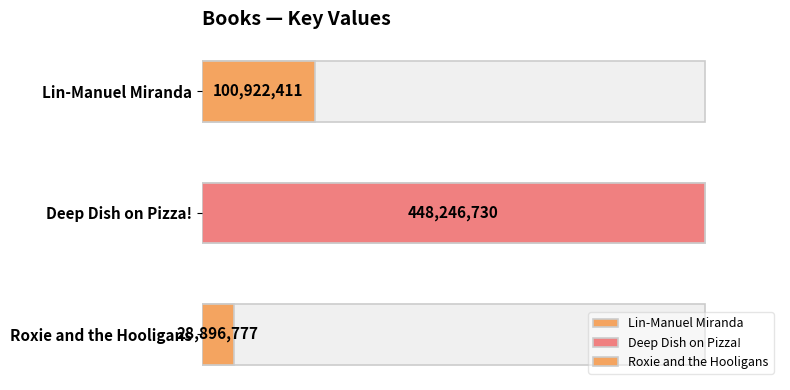

Reading right to left, transcribe all the data shown in this chart.

28896777	448246730	100922411